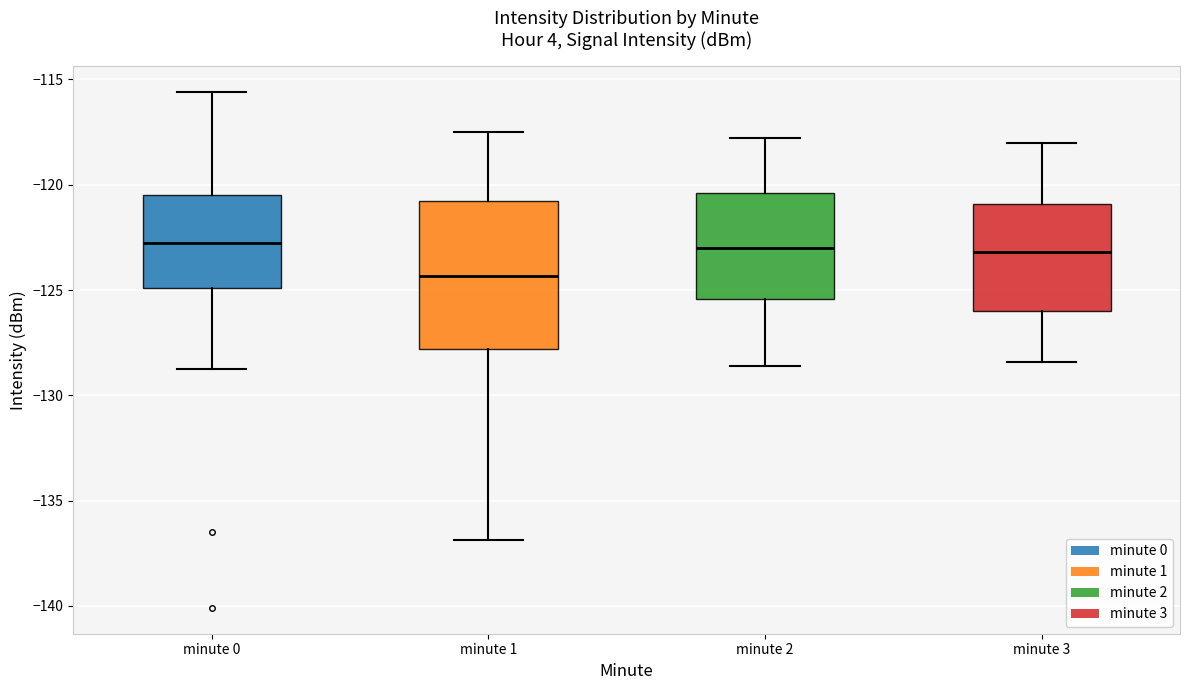

Where does the upper whisker of the box for minute 3 end on the y-axis? The values are not printed on the chart, so give them approximately, as read against the axis.

-118.0